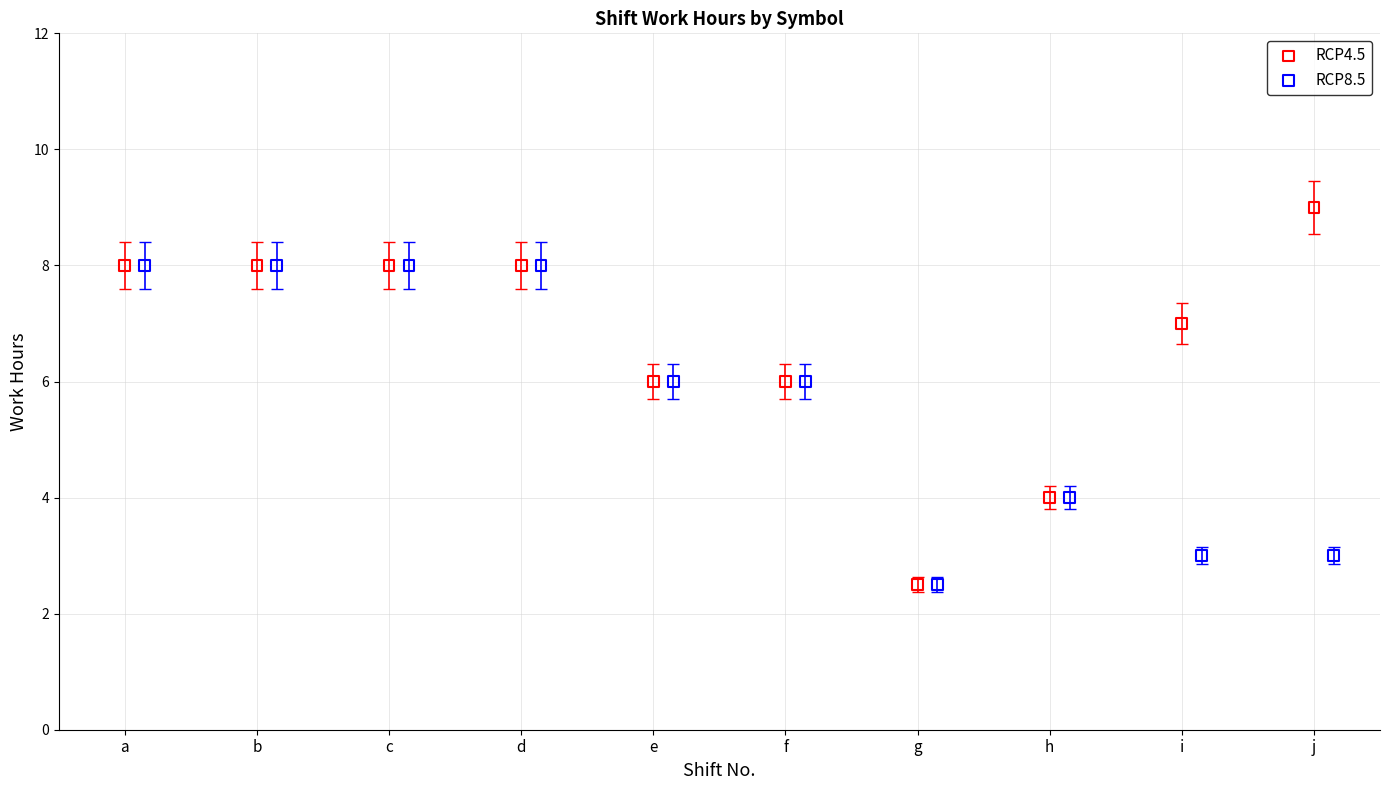

Which series reaches the maximum Y coordinate?

RCP4.5